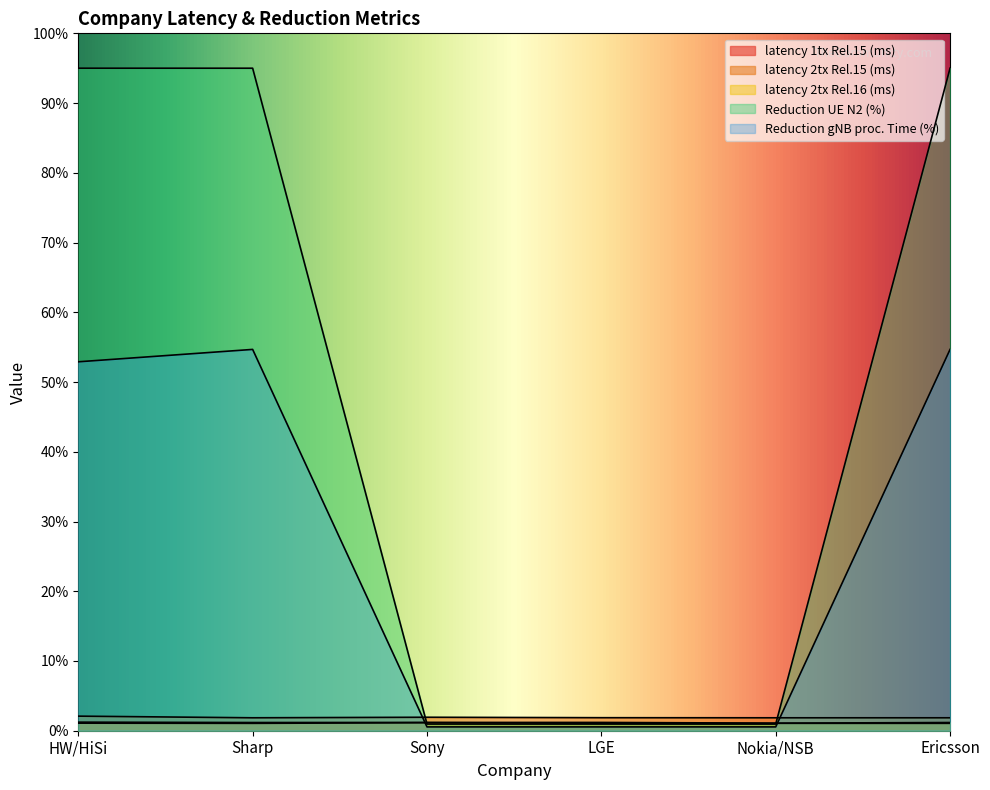

What position from the right is Nokia/NSB?

2